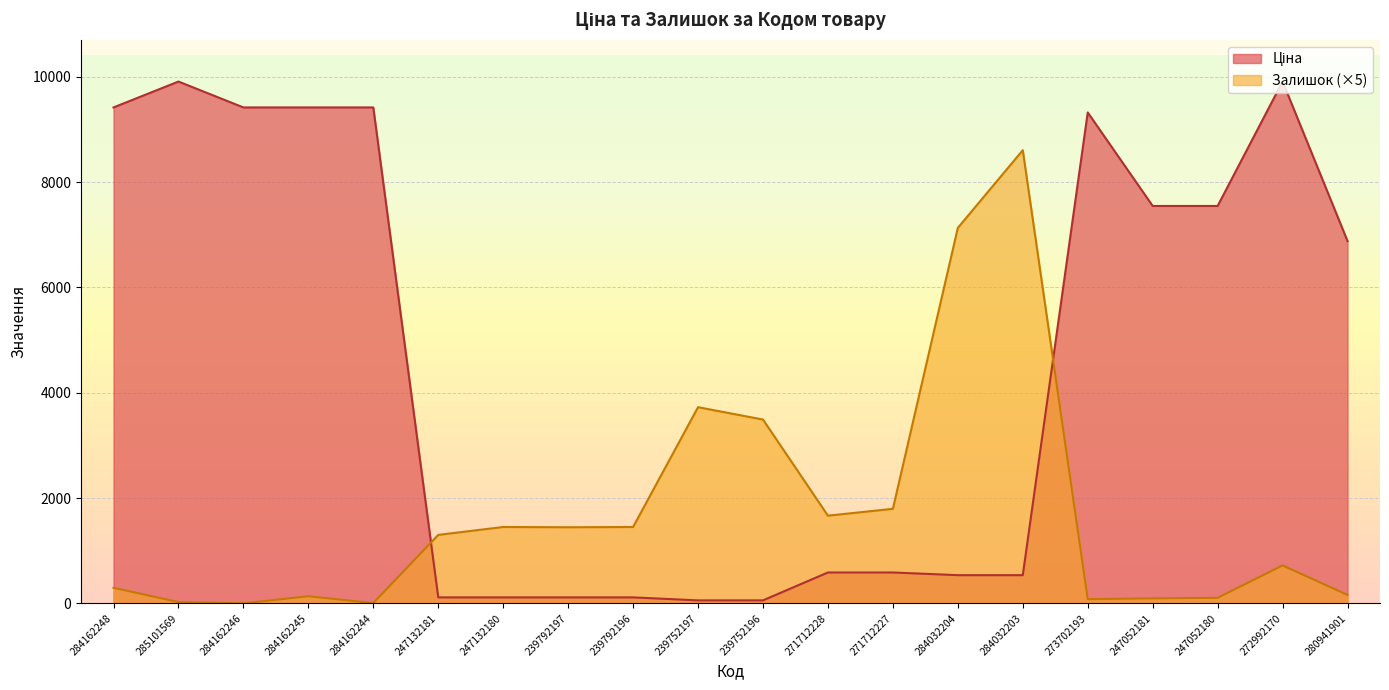

Reading left to right, what are all the values shown in this chart?

Ціна: 9416.9	9908.5	9416.9	9416.9	9416.9	113.3	113.3	113.3	113.3	56.7	56.7	586.0	586.0	535.4	535.4	9321.4	7545.9	7545.9	9908.5	6879.5
Залишок: 295.0	25.0	0.0	135.0	5.0	1300.0	1450.0	1445.0	1450.0	3725.0	3490.0	1665.0	1795.0	7130.0	8605.0	80.0	95.0	105.0	720.0	160.0